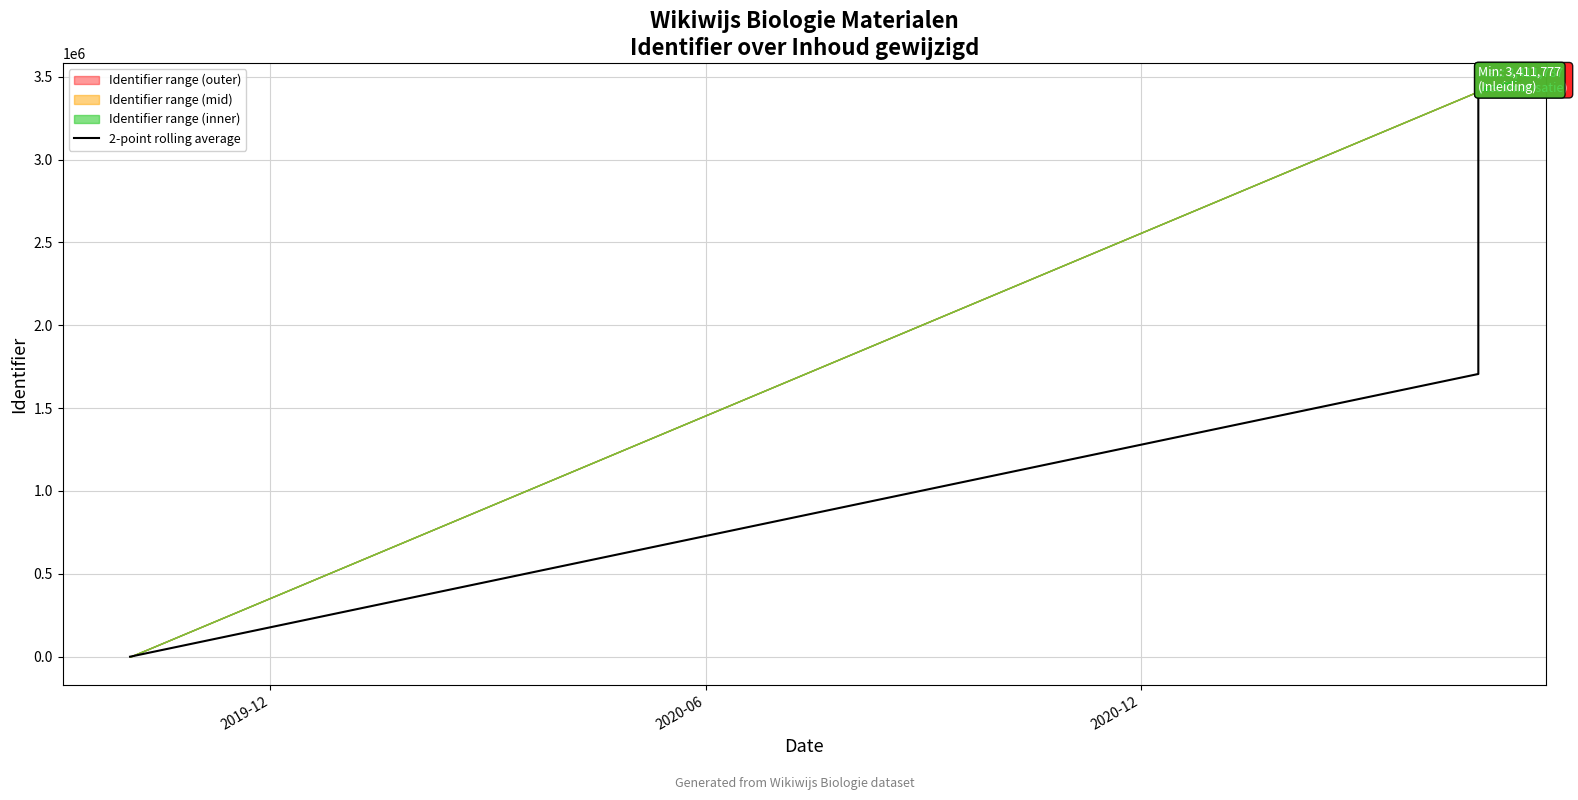

True or false: the data shows 535076.3 at 2020-06.

False